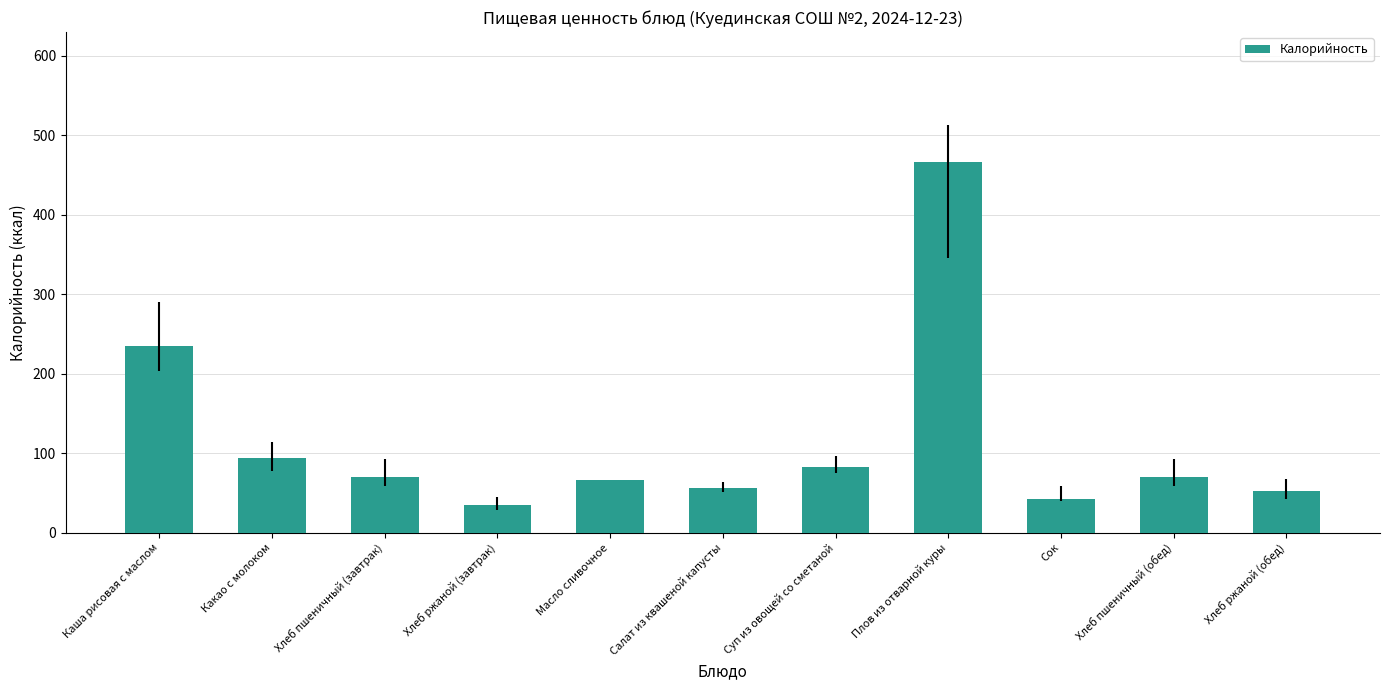

True or false: the data shows 466.3 at Плов из отварной куры.

True